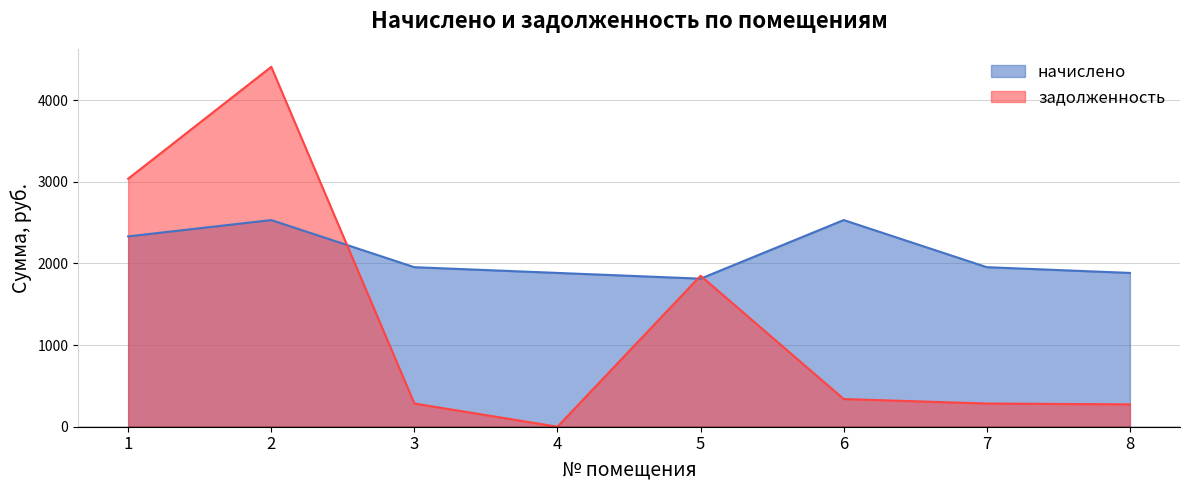

How many data points in начислено are above 1953?

5